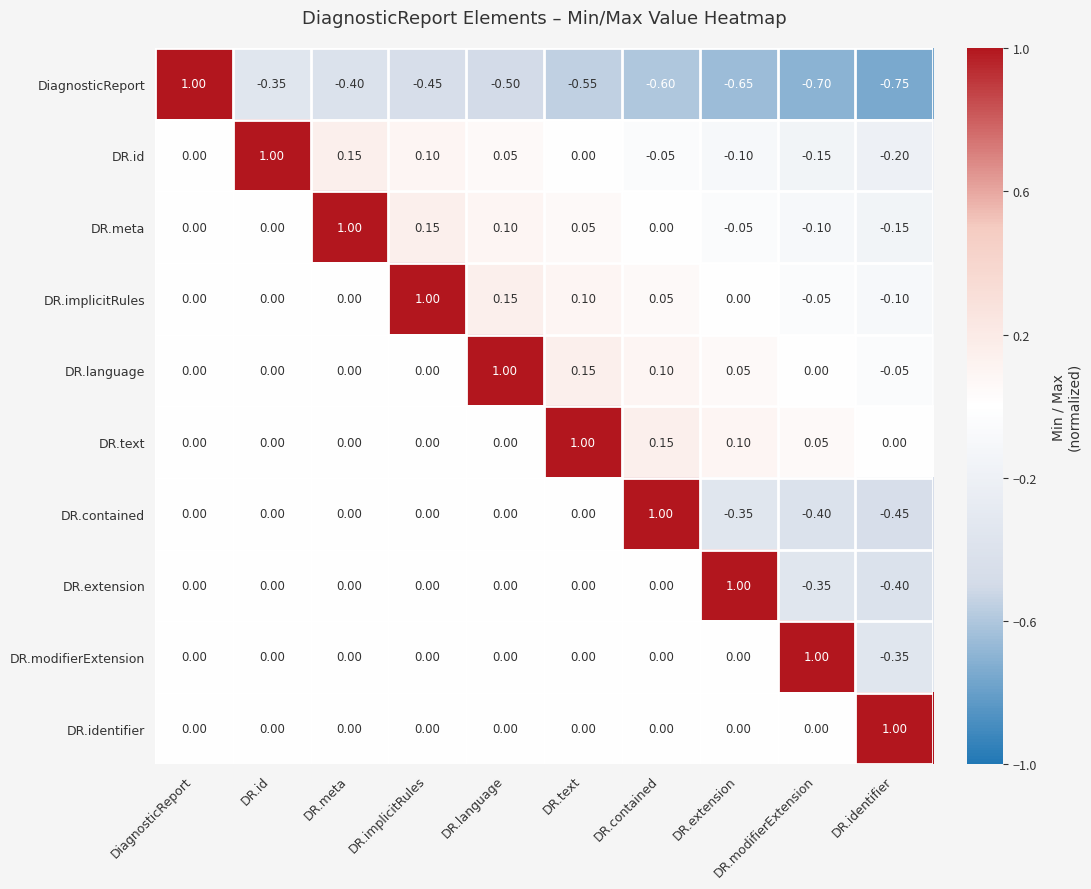

How many distinct data groups are displayed?

10